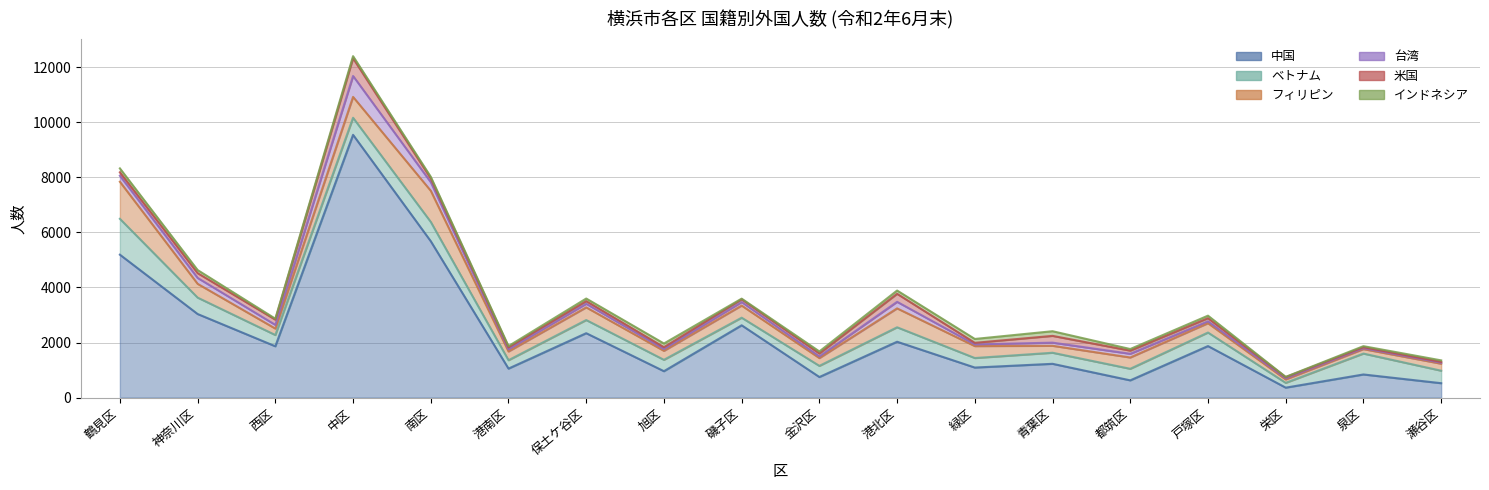

What is the total value across all series at 旭区?

1965